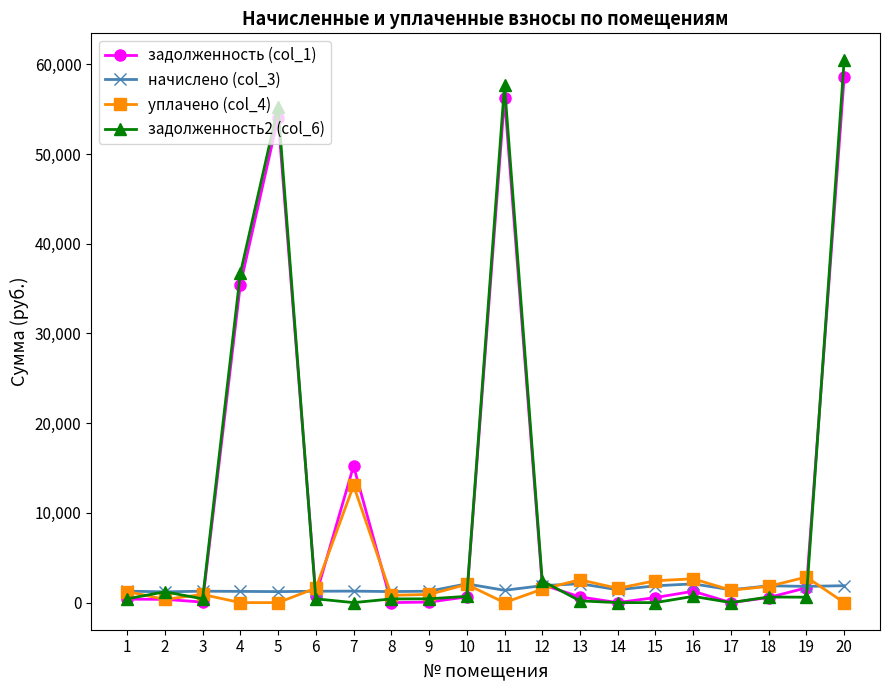

True or false: задолженность2 (col_6) has more than 1 interior local peaks.

True